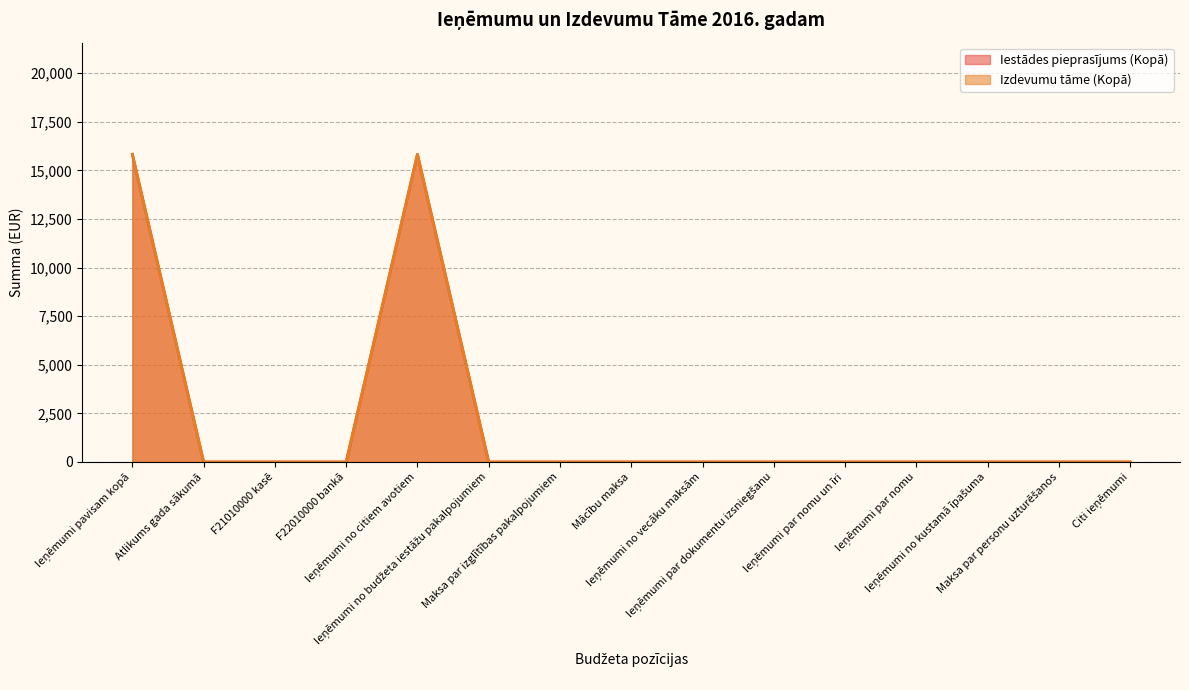

What is the average value of the Iestādes pieprasījums (Kopā) series?

2110